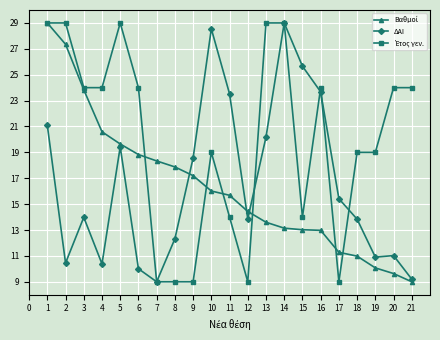

At which label does ΔΑΙ reach its peak?

14